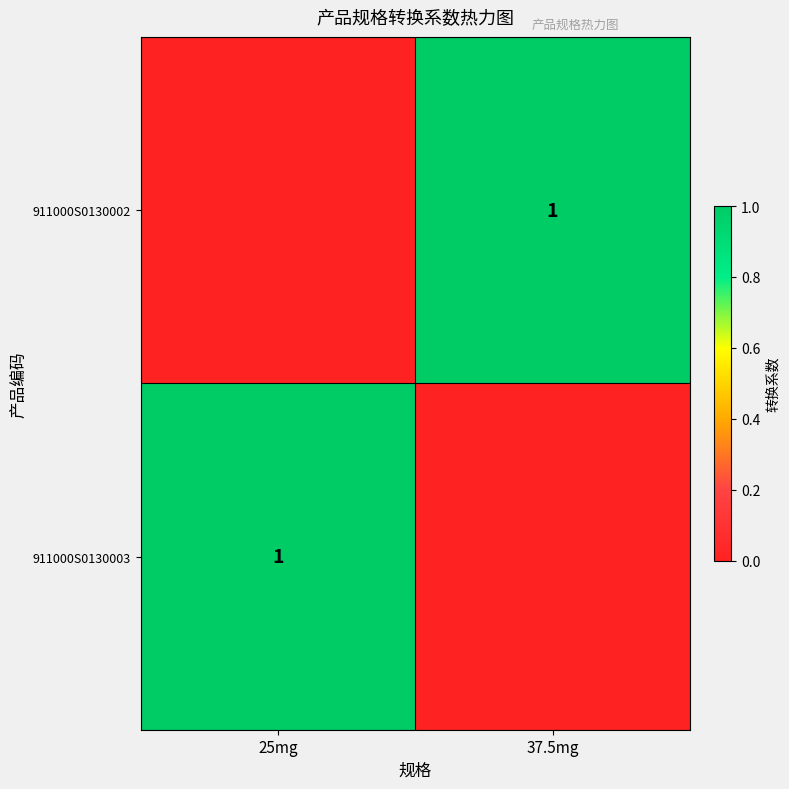

Is it true that 911000S0130002 equals 0 at 37.5mg?

False